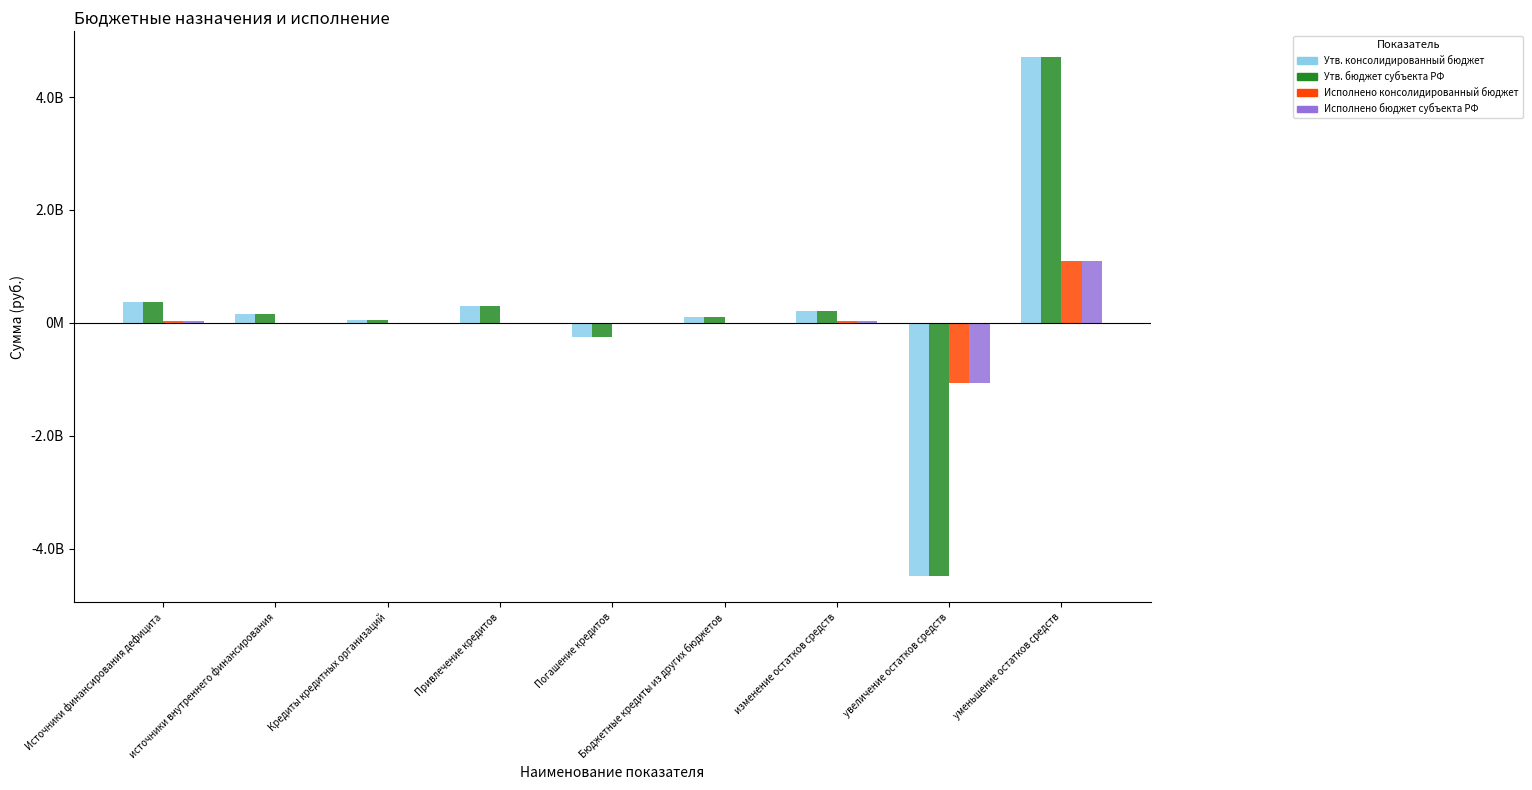

Does the chart contain stacked bars?

No